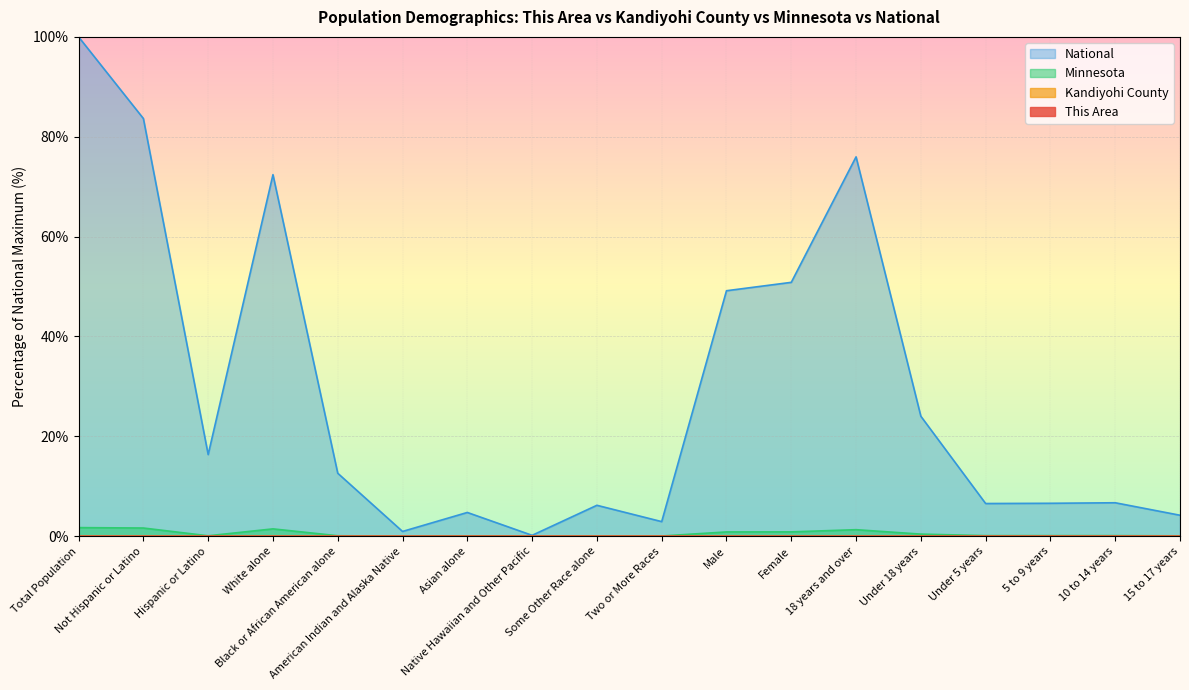

What is the sum of the Minnesota values at 5 to 9 years and Native Hawaiian and Other Pacific?

0.1